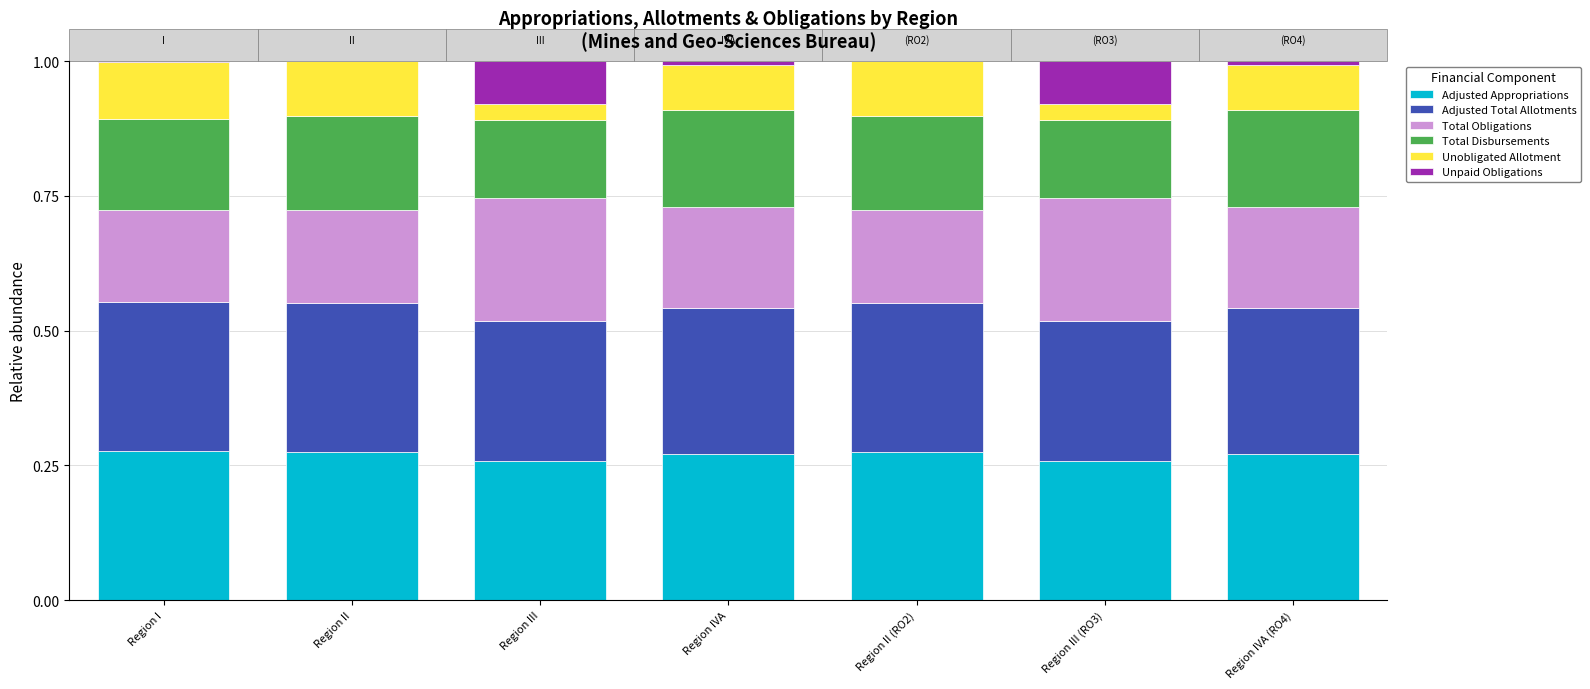

The value of Total Disbursements at Region III (RO3) is 0.1. True or false?

True